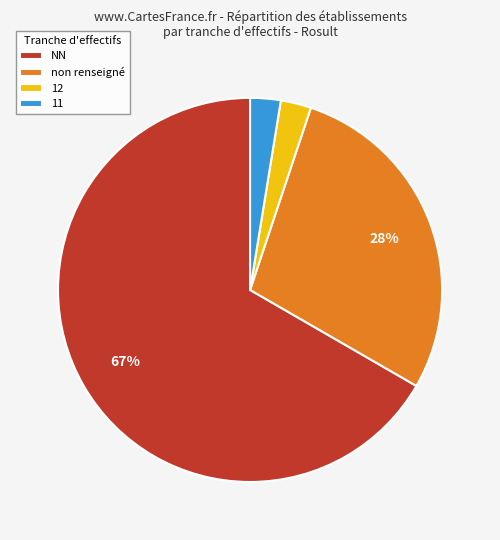

Count the number of slices in the pie.

4